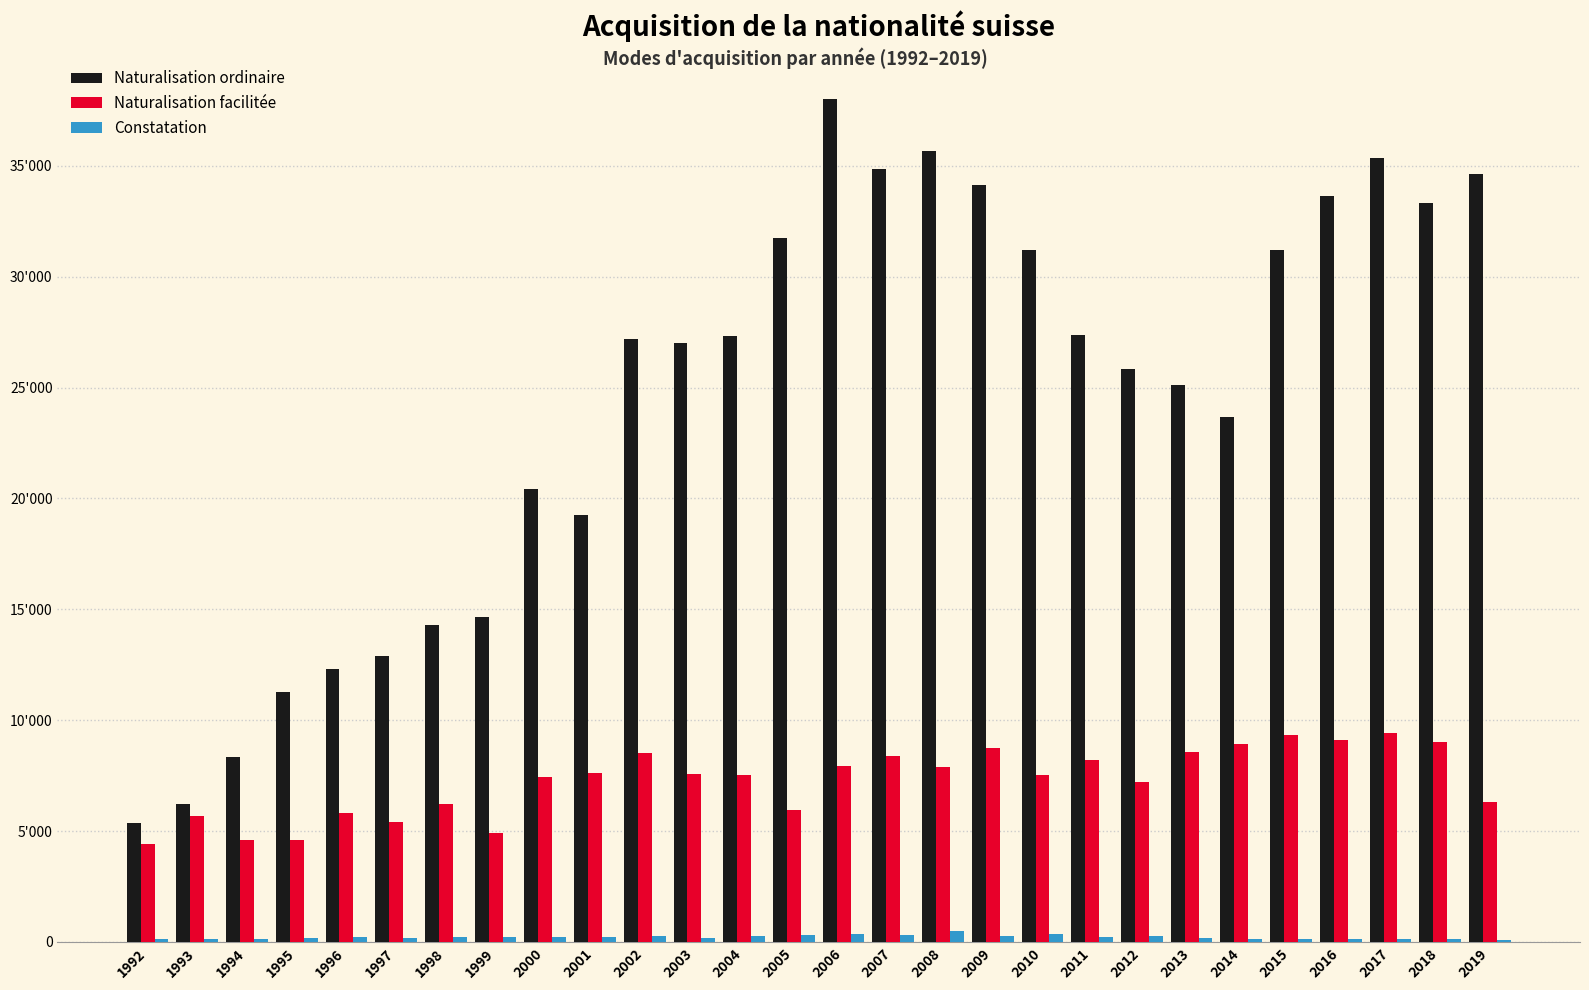

What is the difference between the Naturalisation ordinaire values at 2016 and 2000?

13247